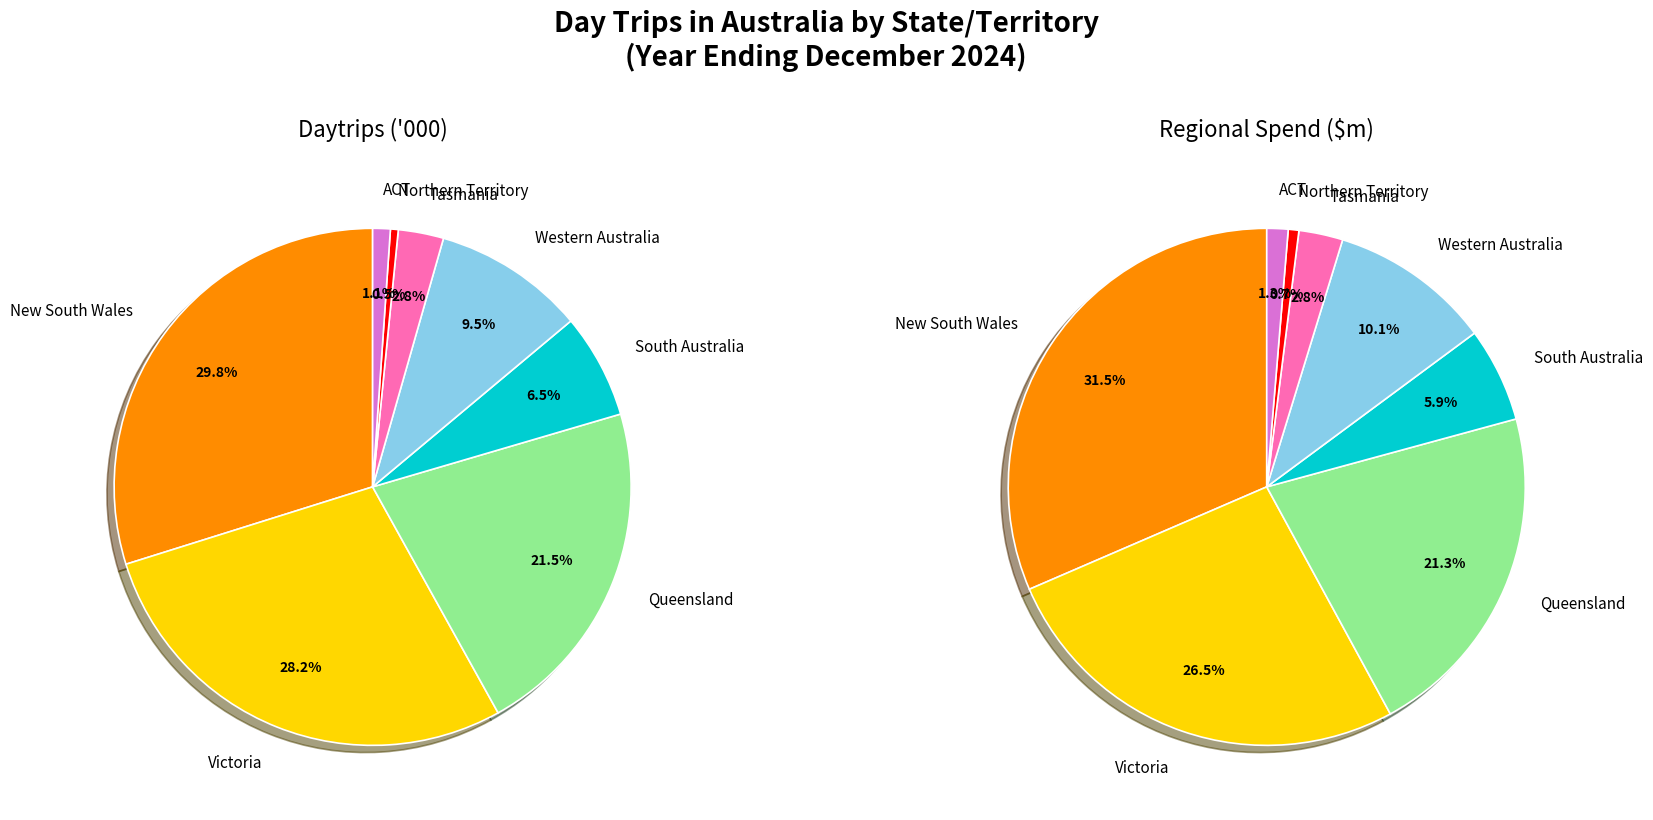

What is the smallest slice in the pie chart?

Northern Territory